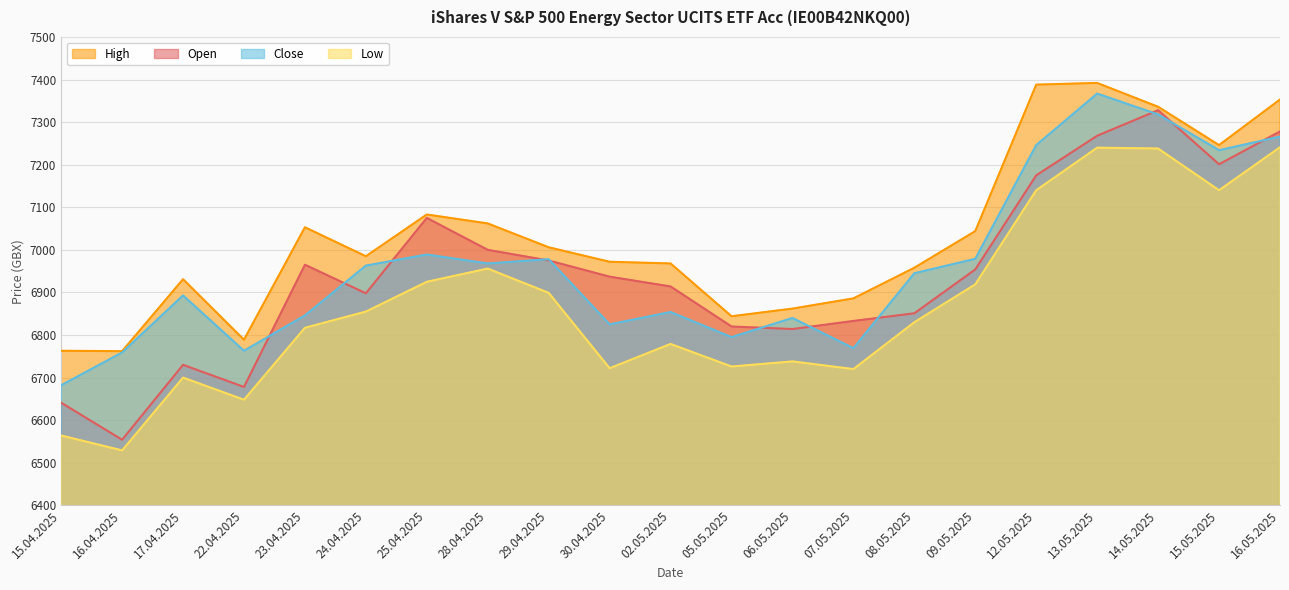

Rank the series by their maximum value, from lowest to highest.

Low, Open, Close, High